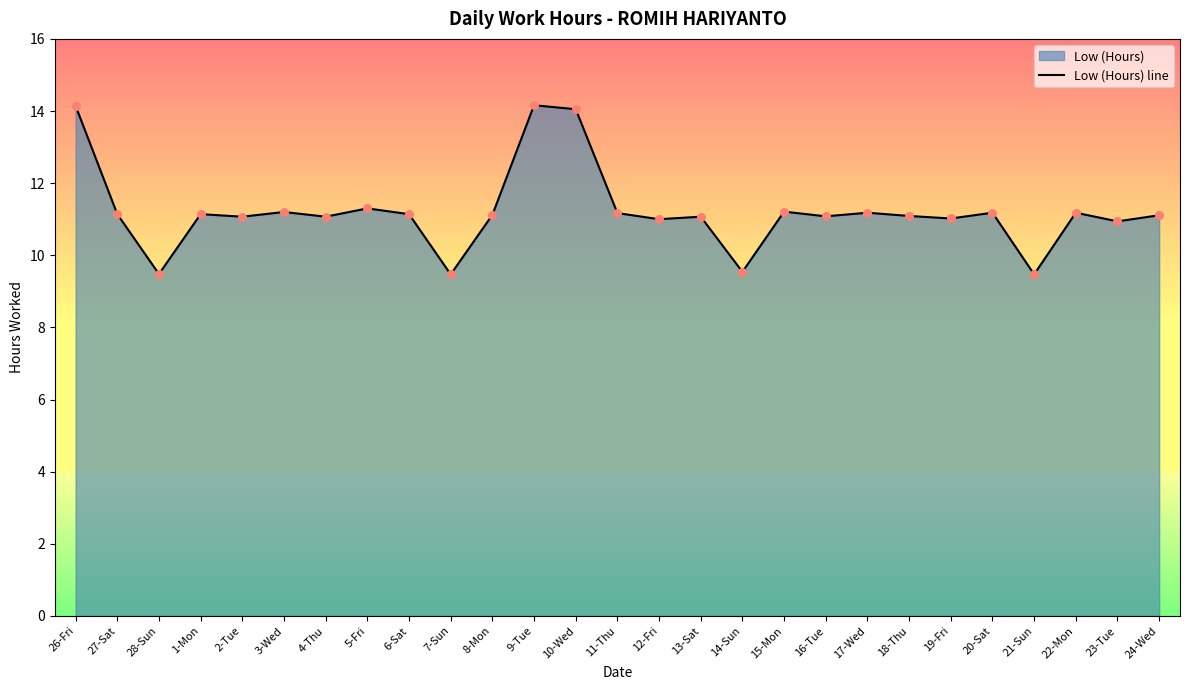

What is the change in value from 19-Fri to 24-Wed?

+0.1